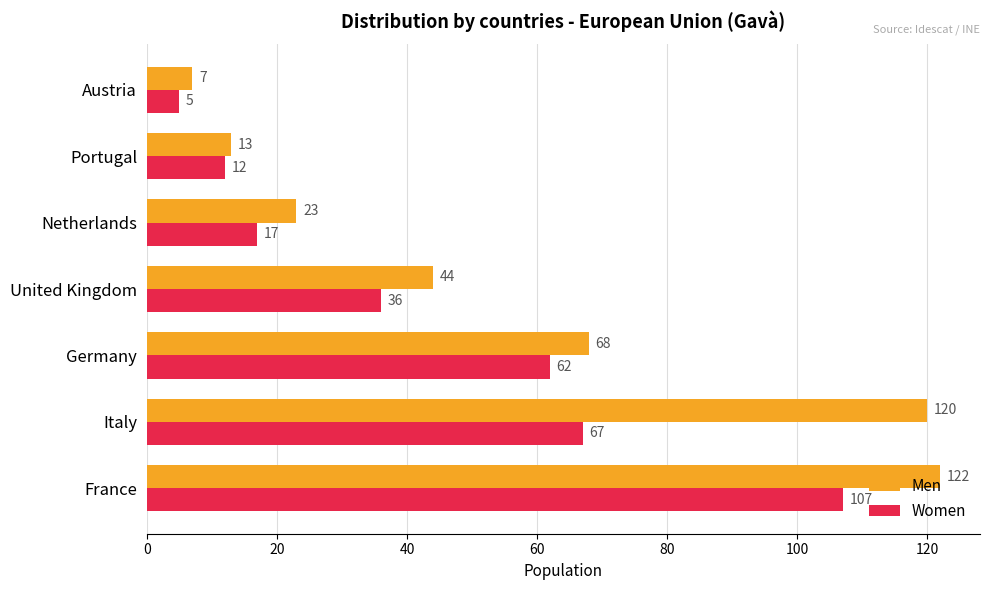

What are all the series names shown in the legend?

Men, Women